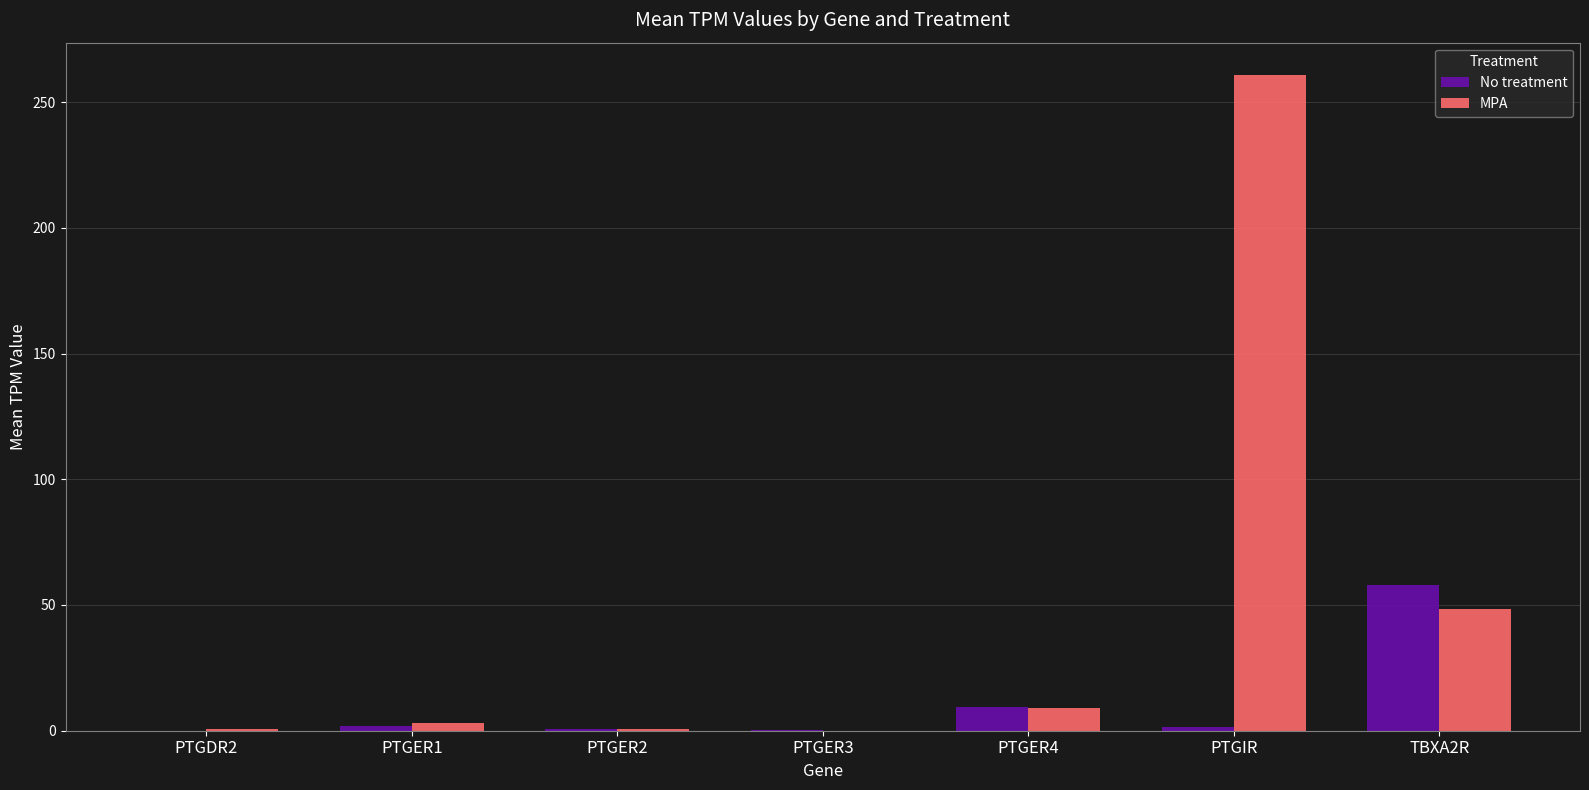

At which label does MPA reach its peak?

PTGIR